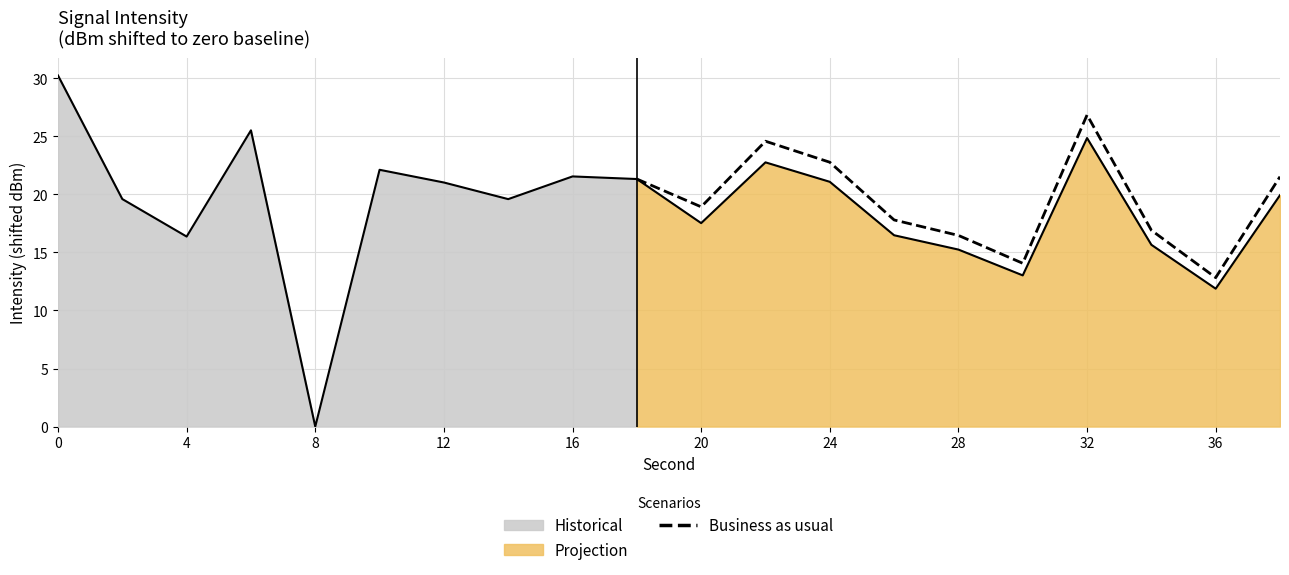

How many lines are shown in the chart?

1